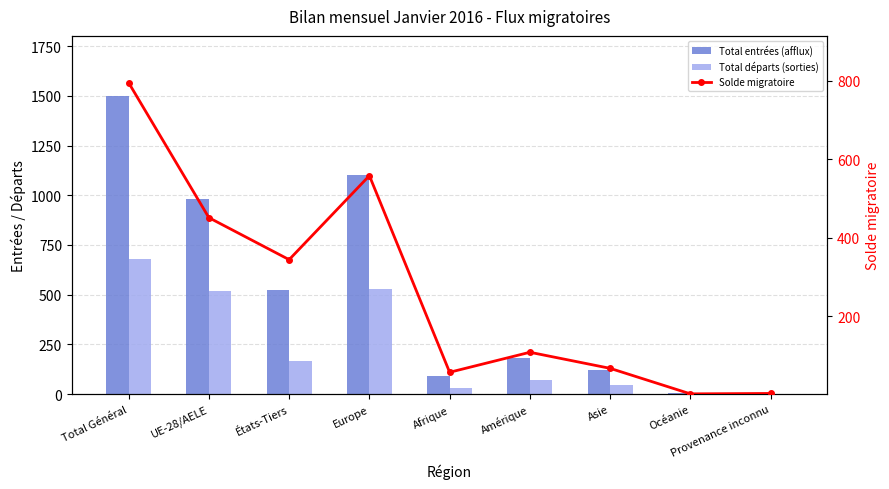

What is the label of the 8th bar from the right?

UE-28/AELE